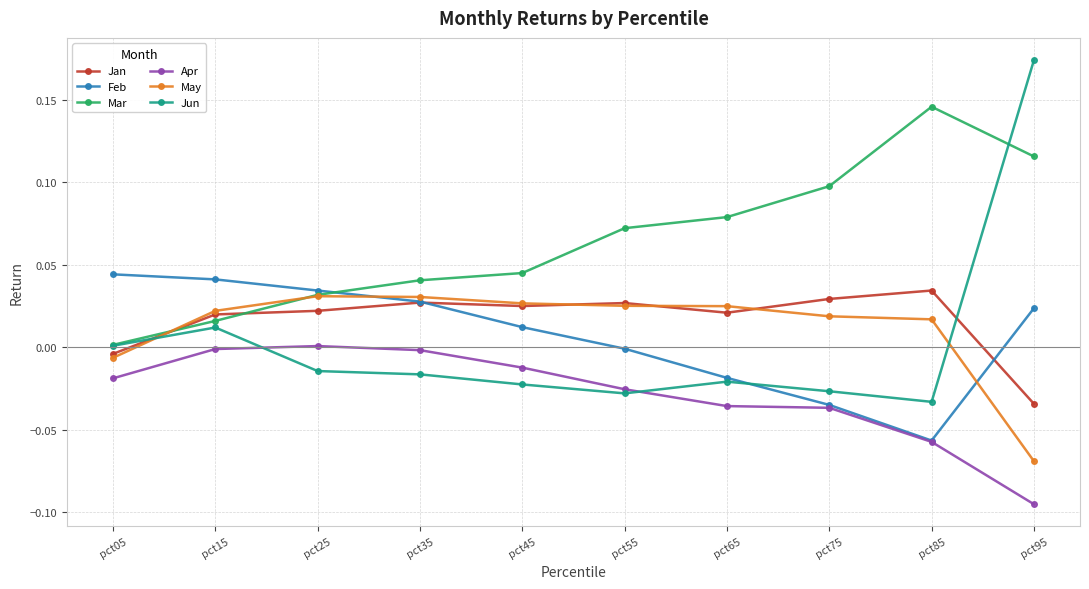

At how many categories does at least one series exceed 0?

10